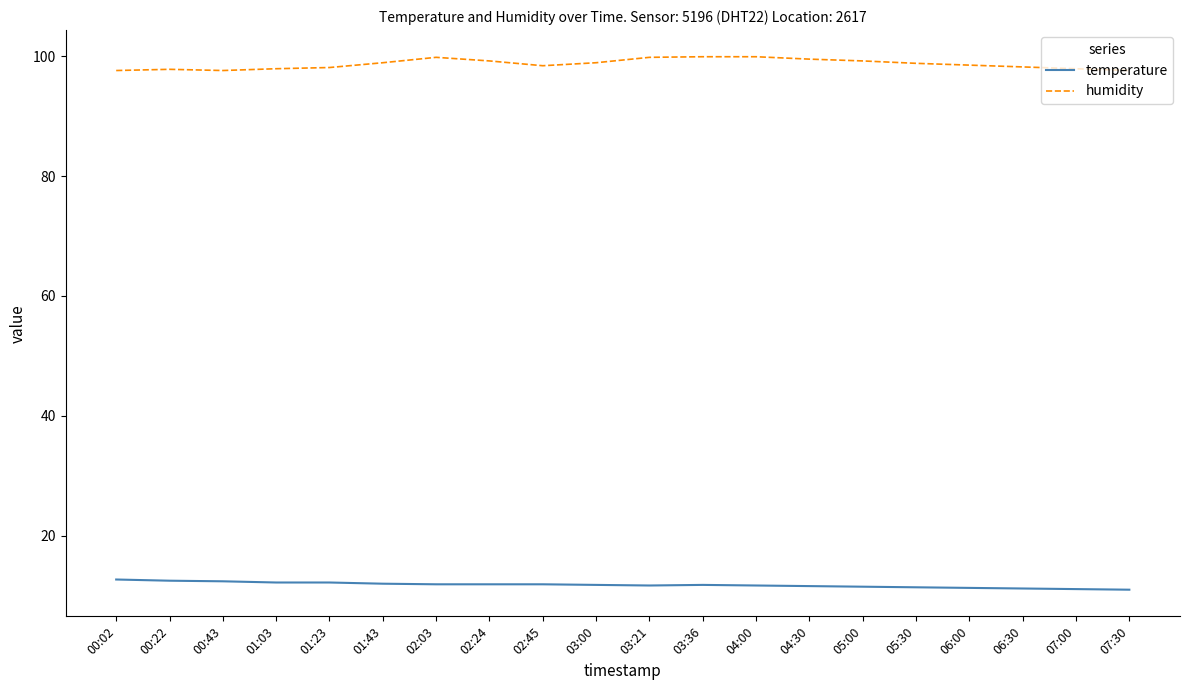

What is the smallest value displayed?

11.0